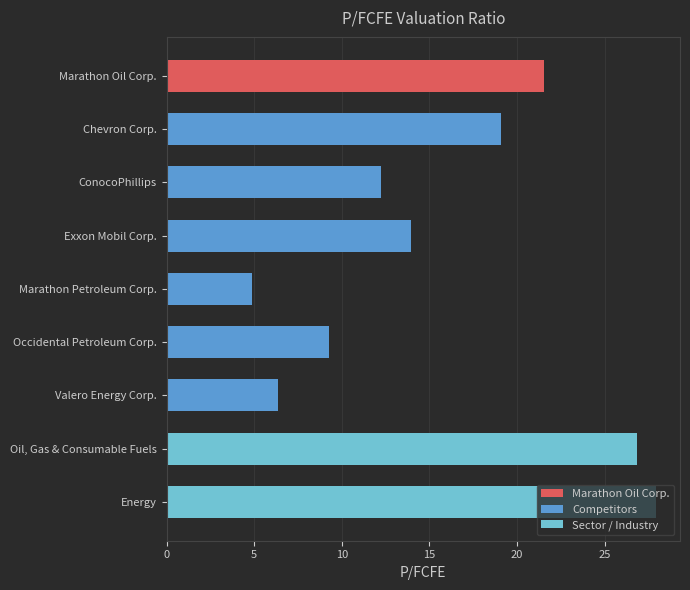

How many series are shown in this chart?

1